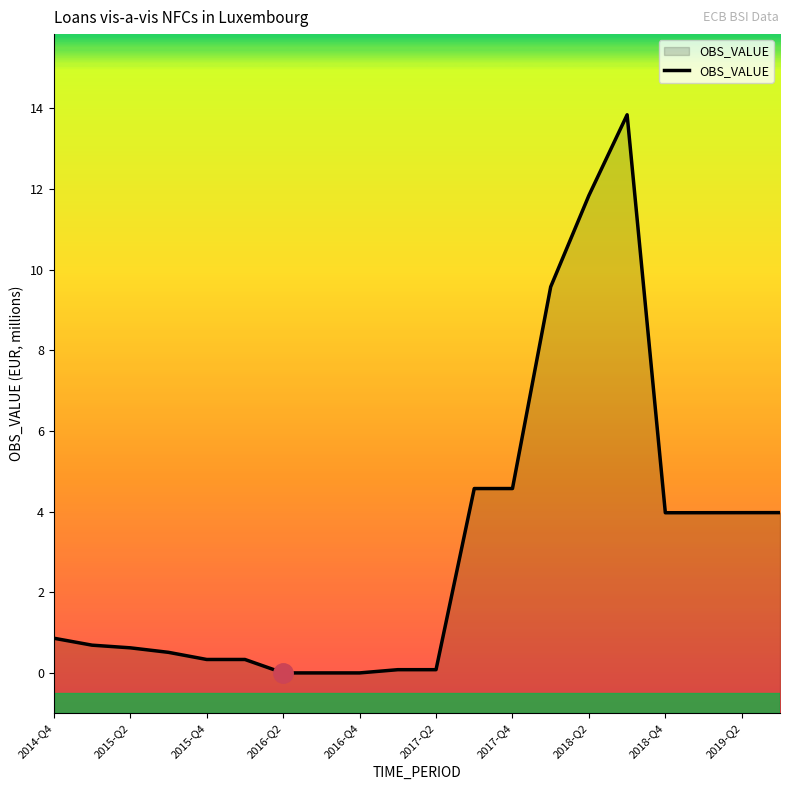

What is the greatest value displayed?

13.8